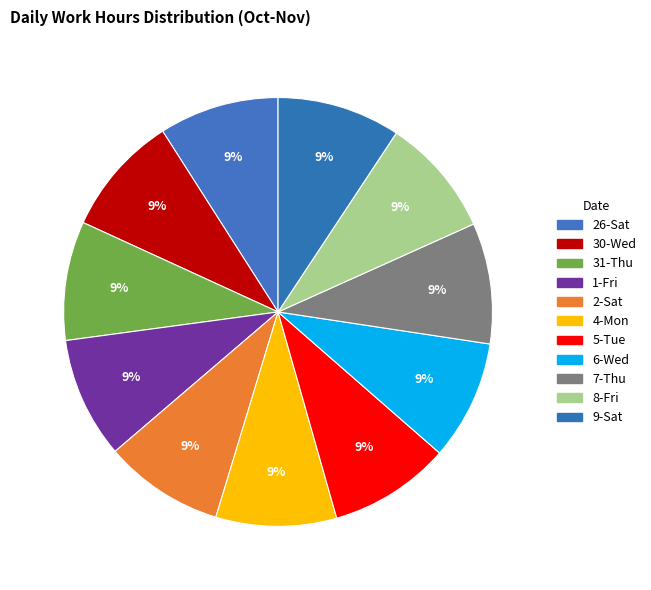

How many slices are in this pie chart?

11